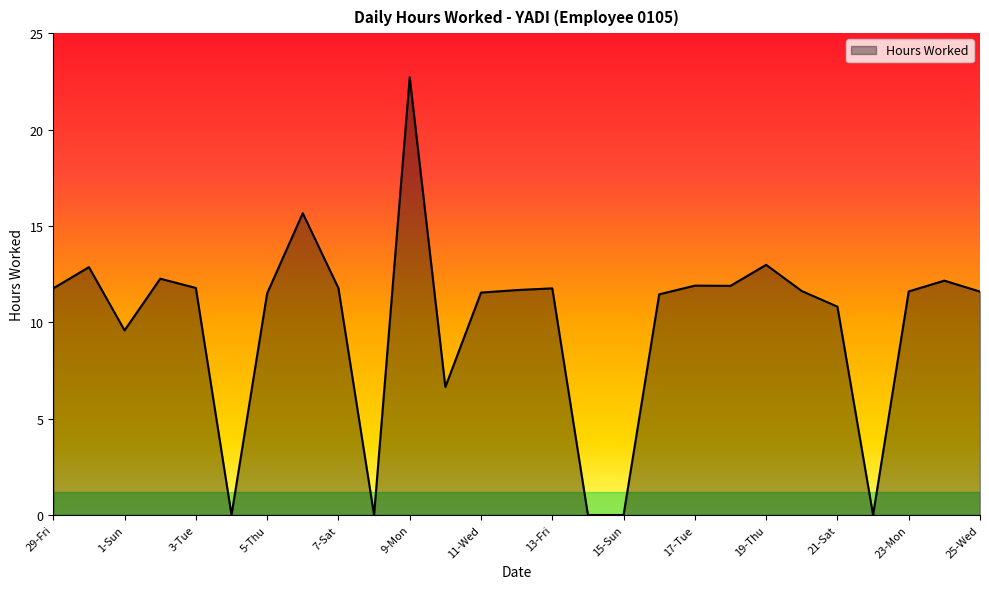

What is the difference between the maximum and minimum values?

22.7